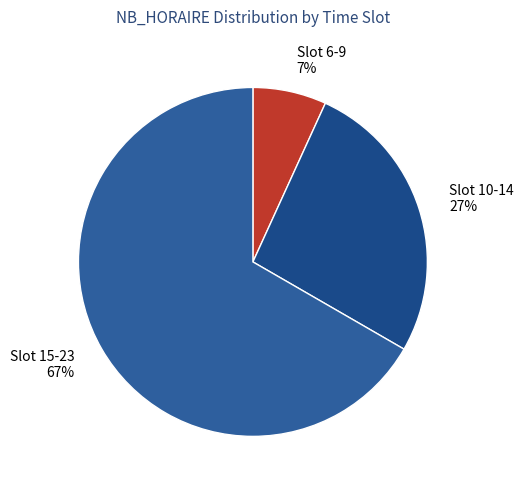

Combined, do Slot 15-23 67% and Slot 10-14 27% account for over 50%?

Yes